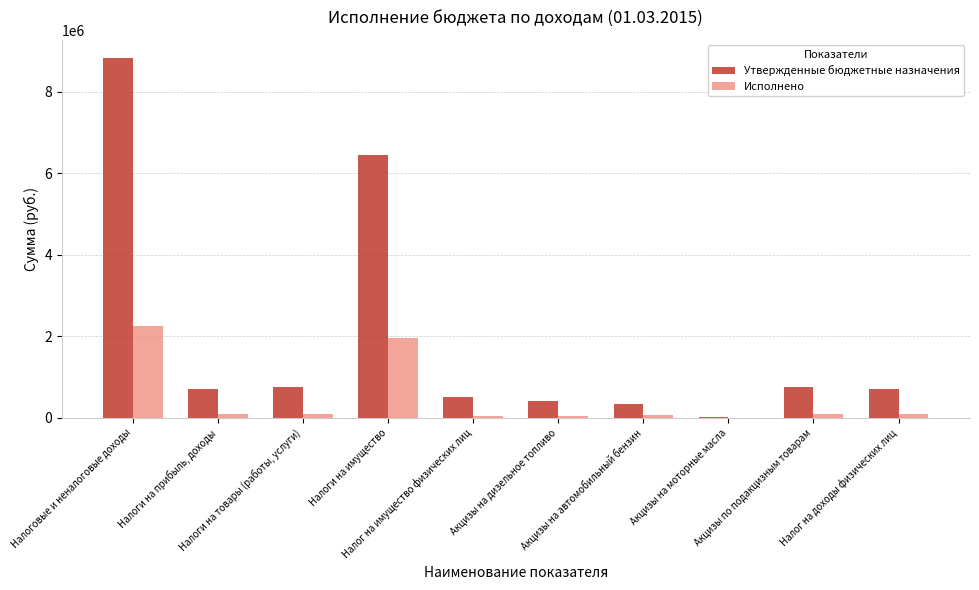

Is the value of Утвержденные бюджетные назначения at Акцизы по подакцизным товарам greater than the value of Исполнено at Налоговые и неналоговые доходы?

No